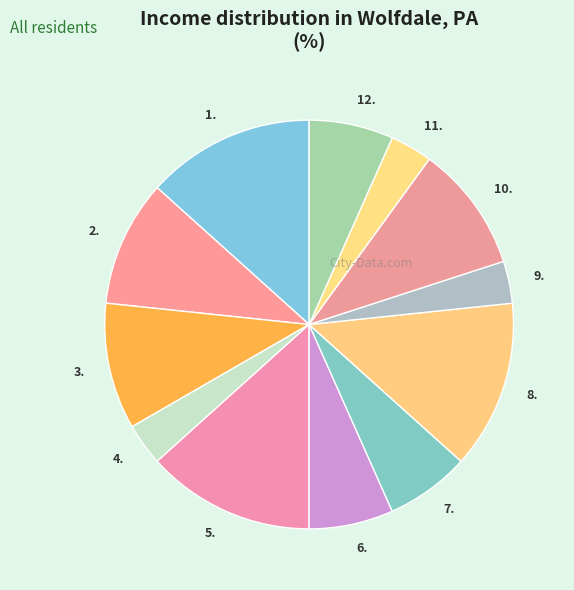

Combined, do 12. and 1. account for over 50%?

No